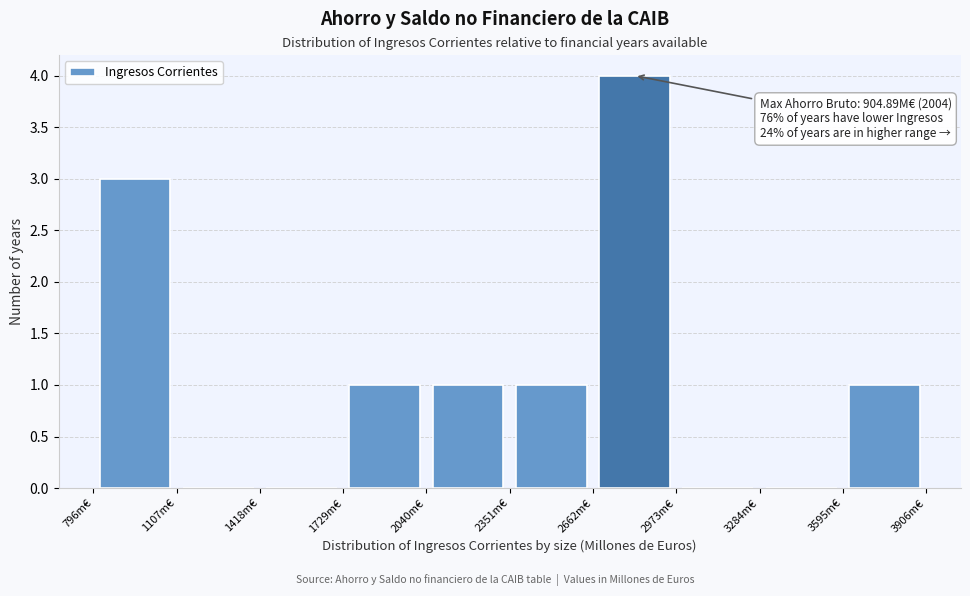

Over which range of the x-axis is the bar tallest?

2650 to 2950